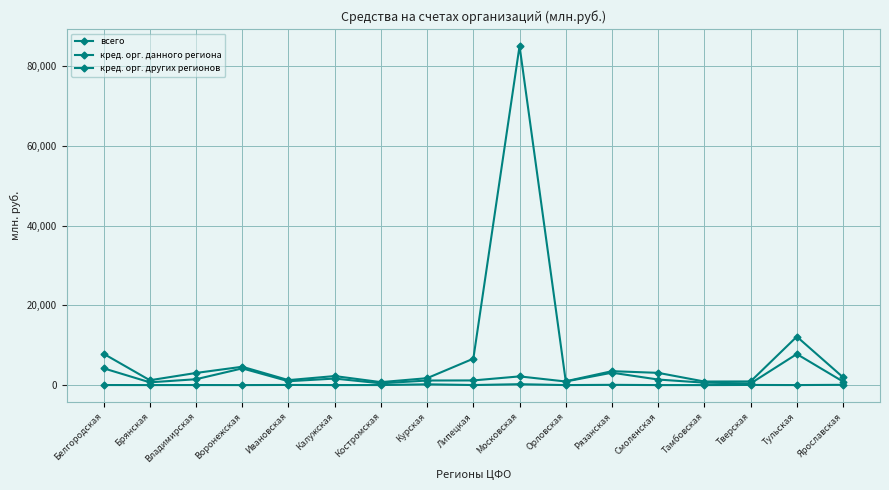

What is the greatest value displayed?

85114